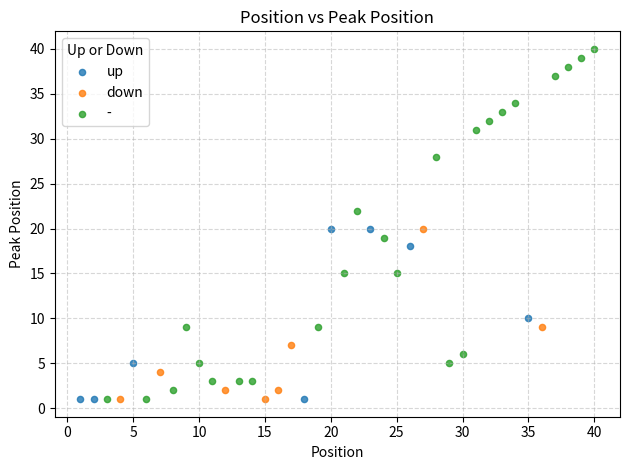

Which series reaches the maximum Y coordinate?

-